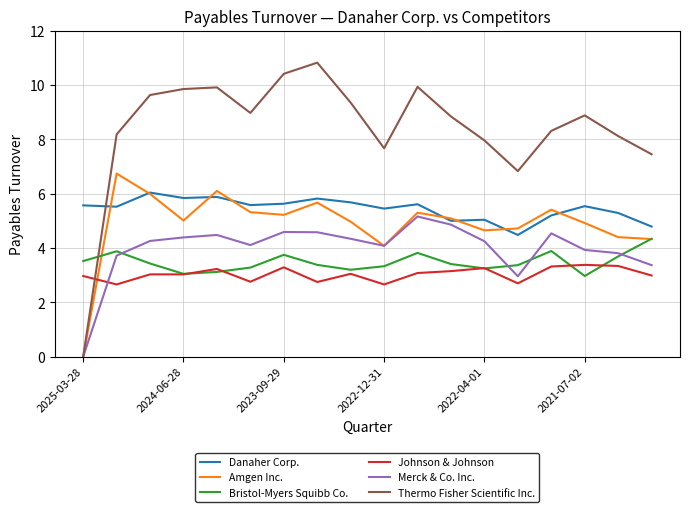

How many interior local peaks does the Amgen Inc. series have?

5